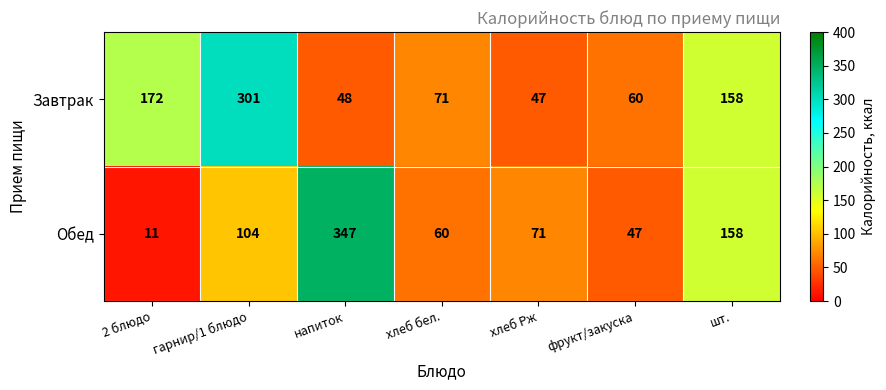

At how many categories does at least one series exceed 221?

2